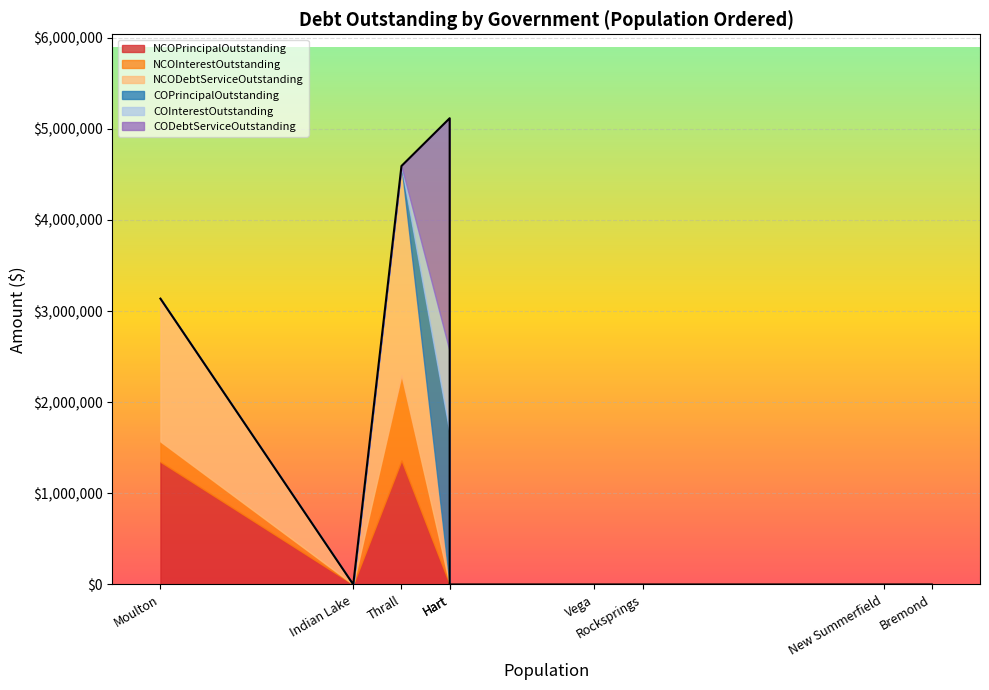

How many distinct data groups are displayed?

6